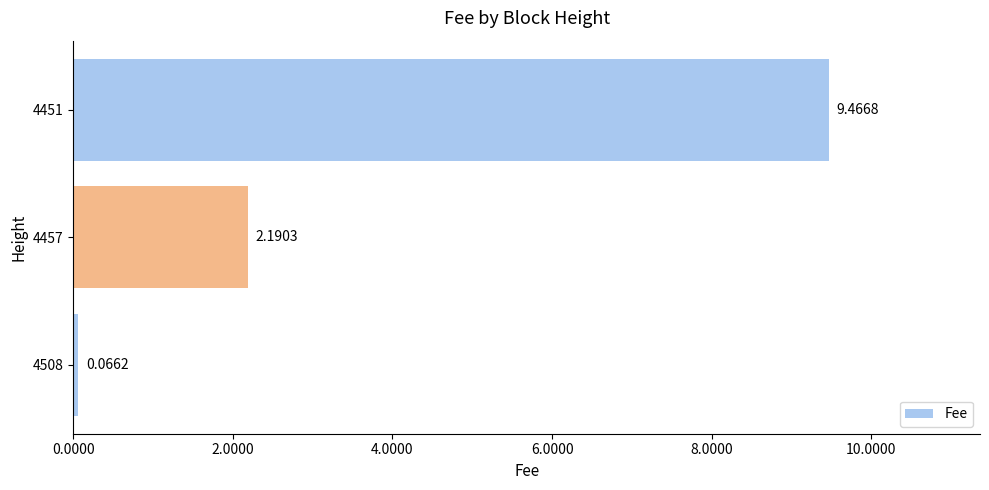

Which category has the highest value across all series?

4451